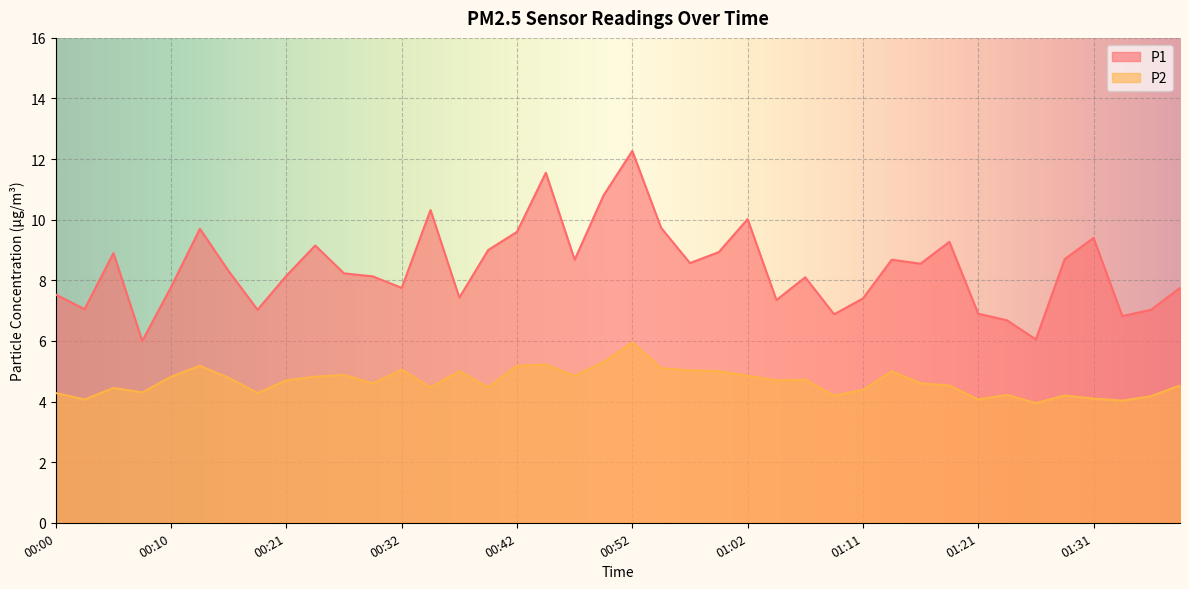

In P1, how many points are higher than both neighbors (excluding endpoints)?

11